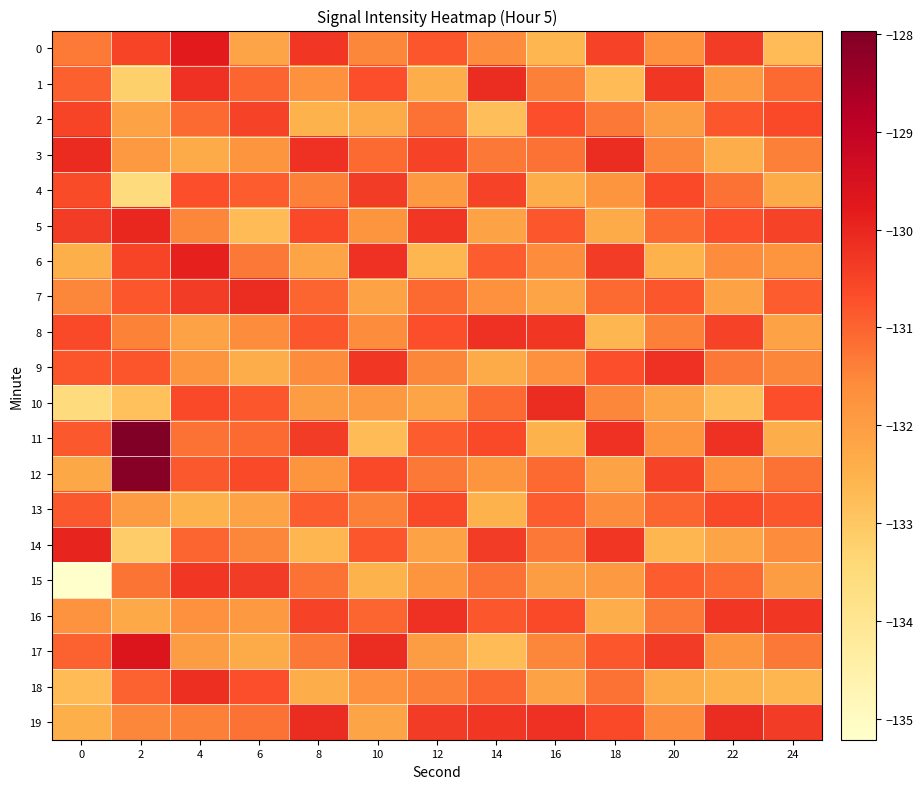

Which has a higher value, 24 or 18?

18